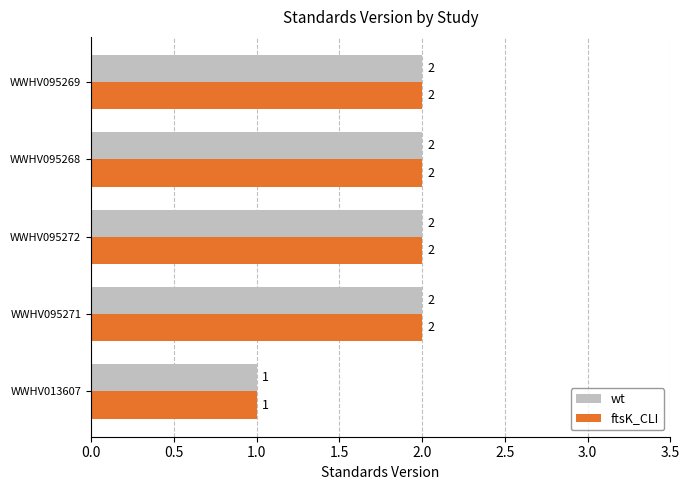

How many ftsK_CLI values are between 2 and 3?

4